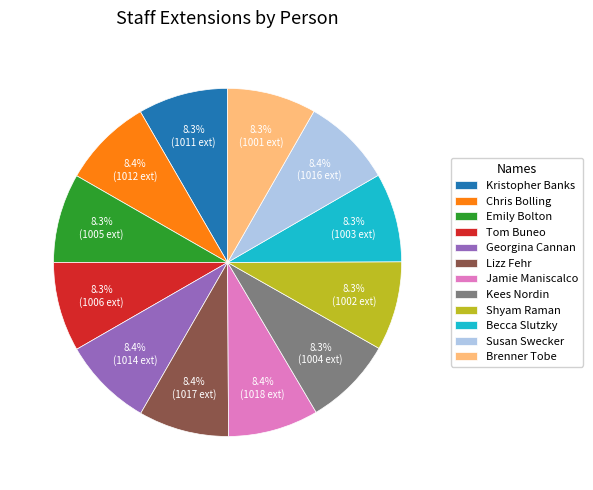

Is there any slice that represents more than half of the pie?

No